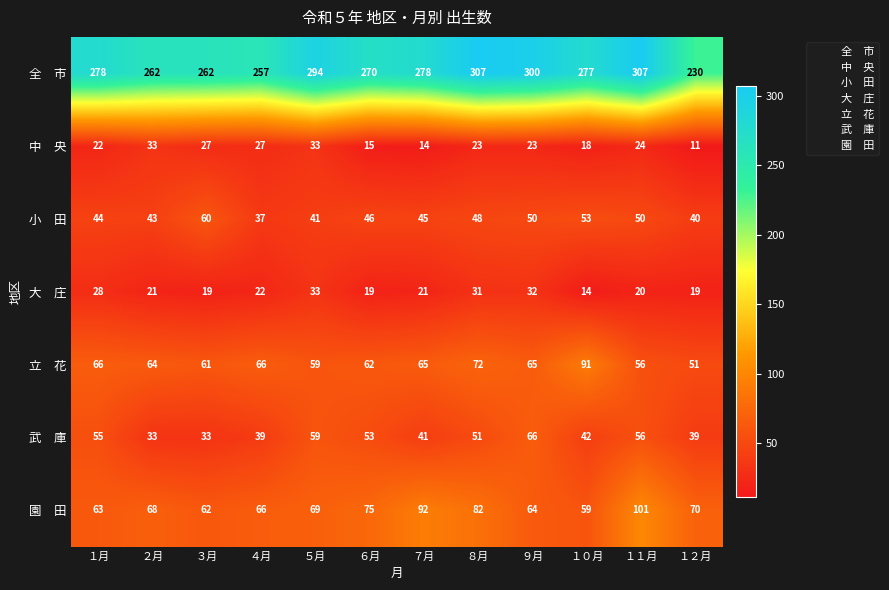

Which label corresponds to the smallest value in the chart?

１２月